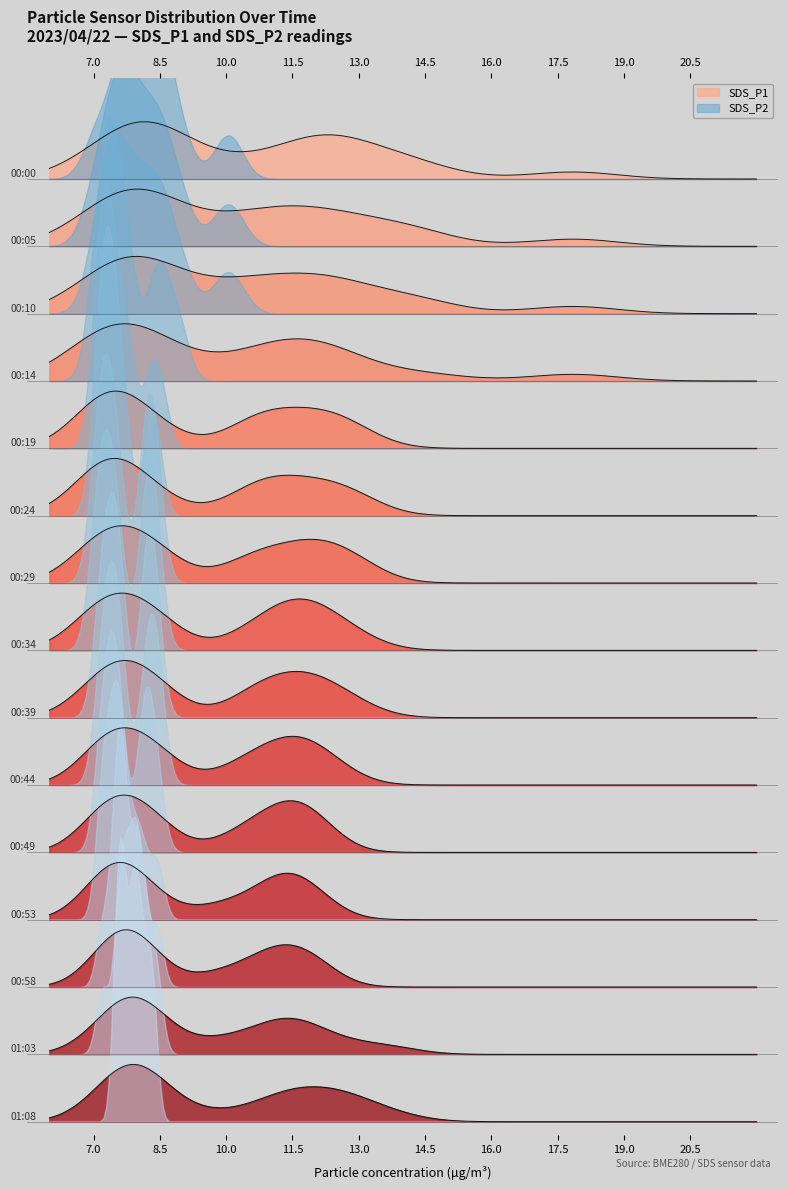

Does the chart display data point markers on the line(s)?

No